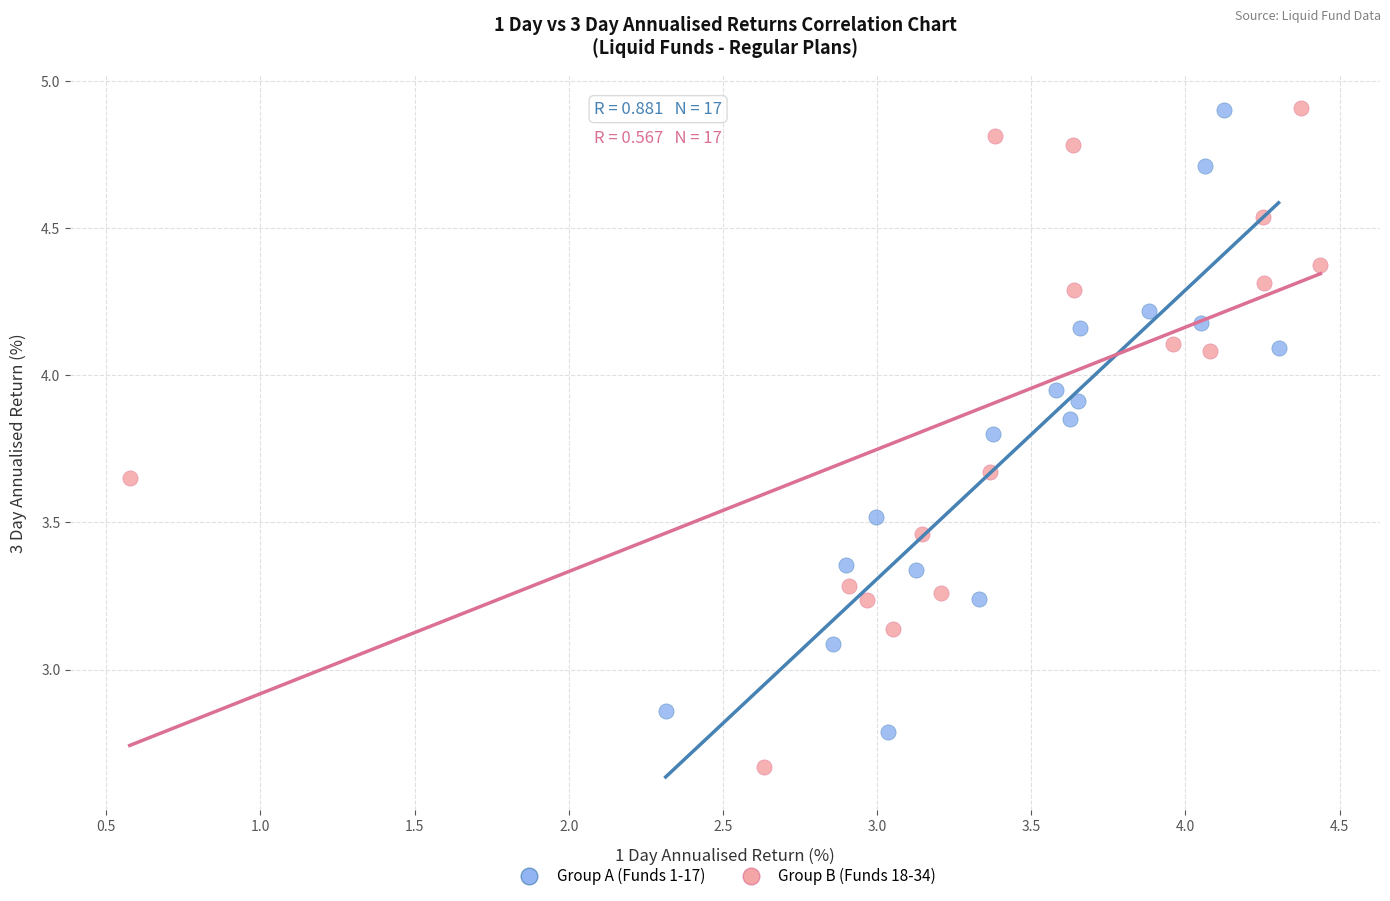

Which series contains the lowest Y value?

Group B (Funds 18-34)